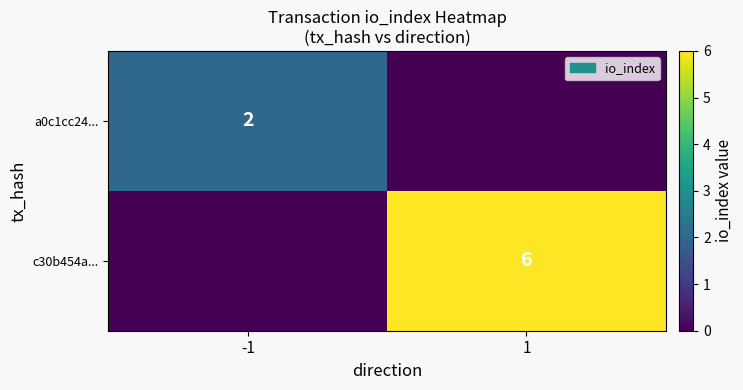

Is it true that c30b454a... equals 3 at 1?

False